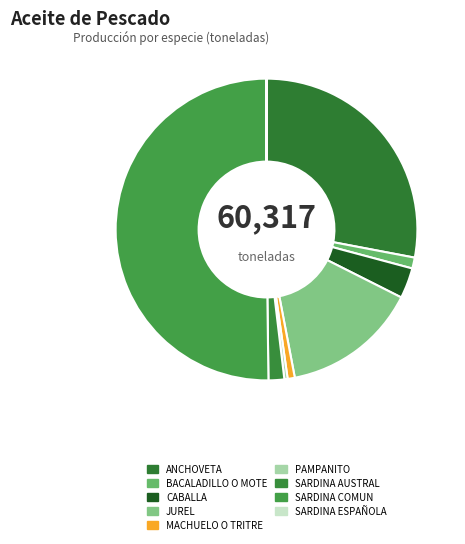

Rank the categories by value from lowest to highest.

SARDINA ESPAÑOLA, PAMPANITO, MACHUELO O TRITRE, BACALADILLO O MOTE, SARDINA AUSTRAL, CABALLA, JUREL, ANCHOVETA, SARDINA COMUN